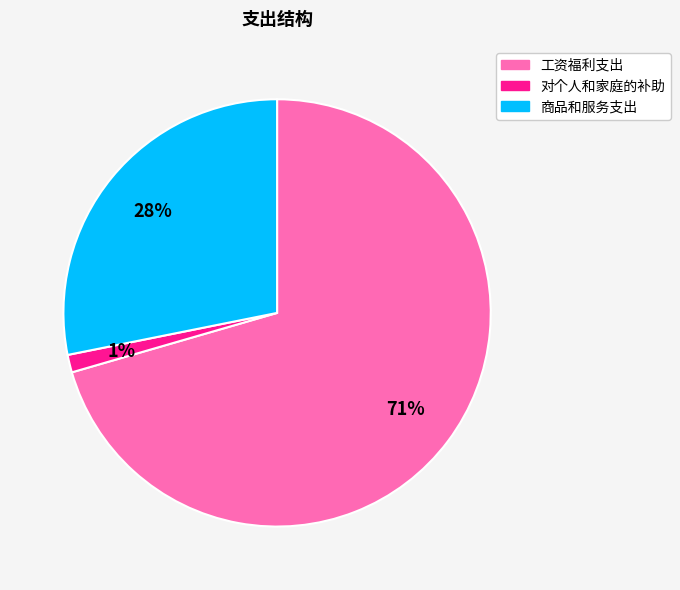

What is the smallest slice in the pie chart?

对个人和家庭的补助